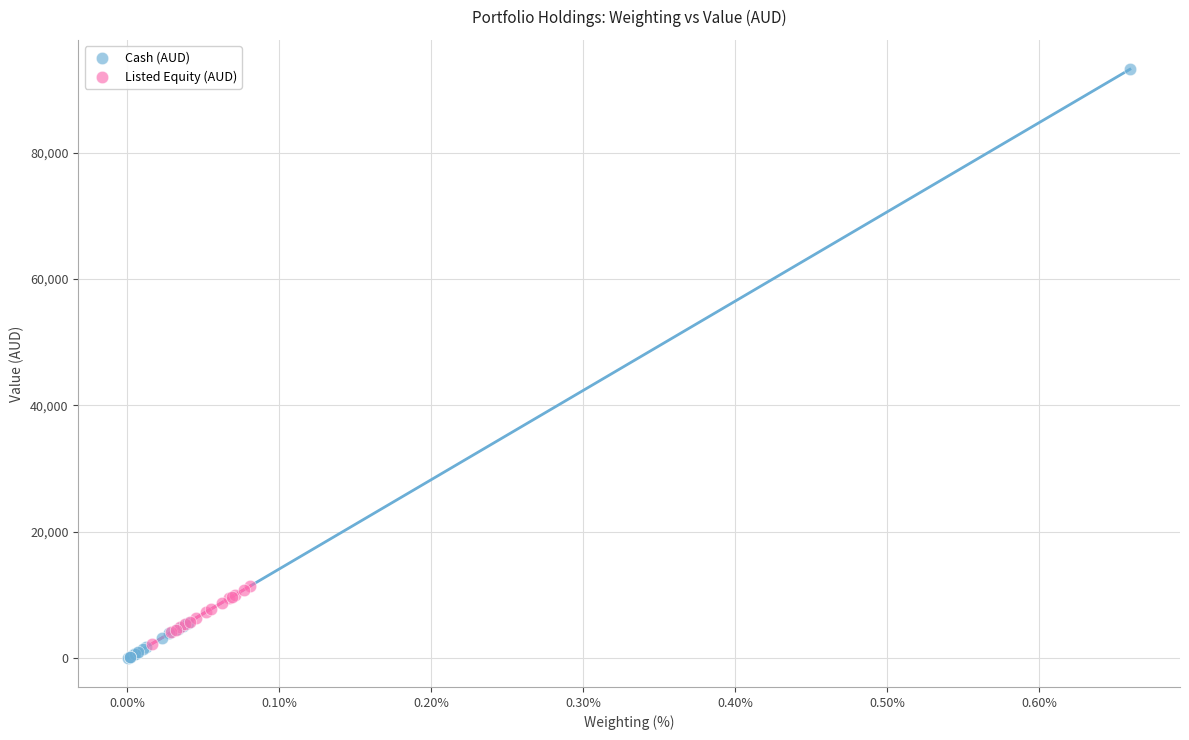

Which series has the widest spread of Y values?

Cash (AUD)